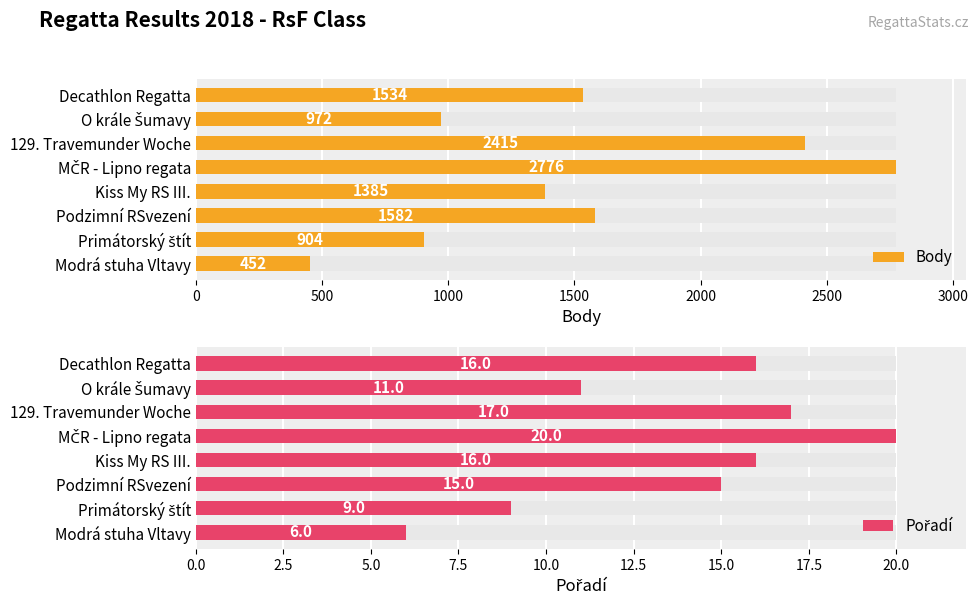

List the series in order of their overall mean, lowest first.

Pořadí, Body